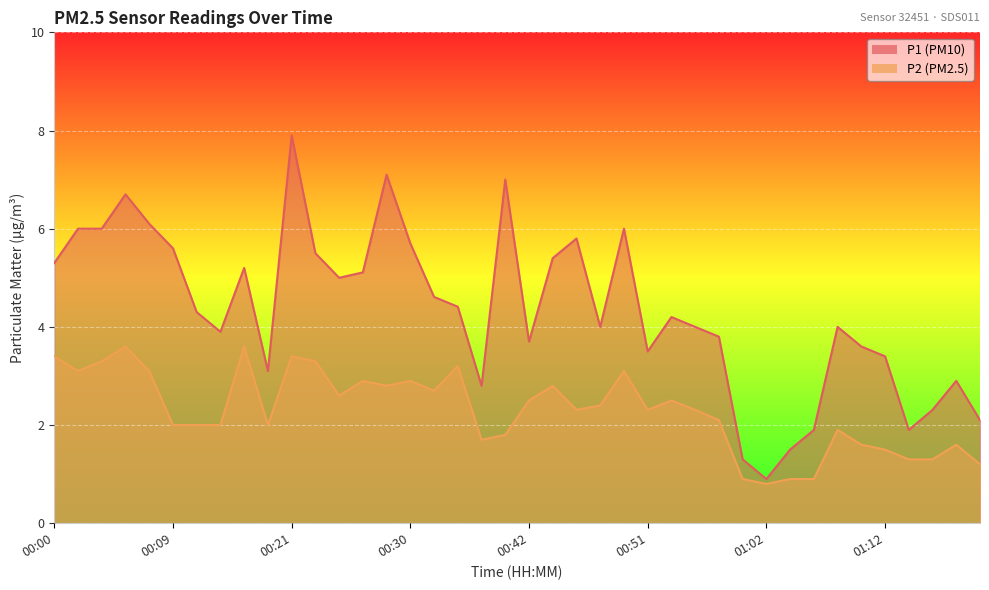

How many lines are shown in the chart?

2